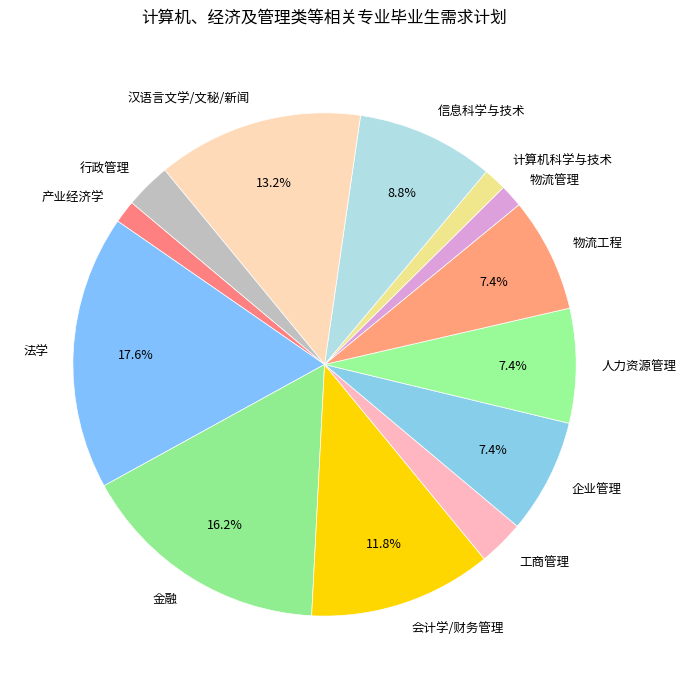

What is the ratio of the value at 物流管理 to the value at 工商管理?

0.5